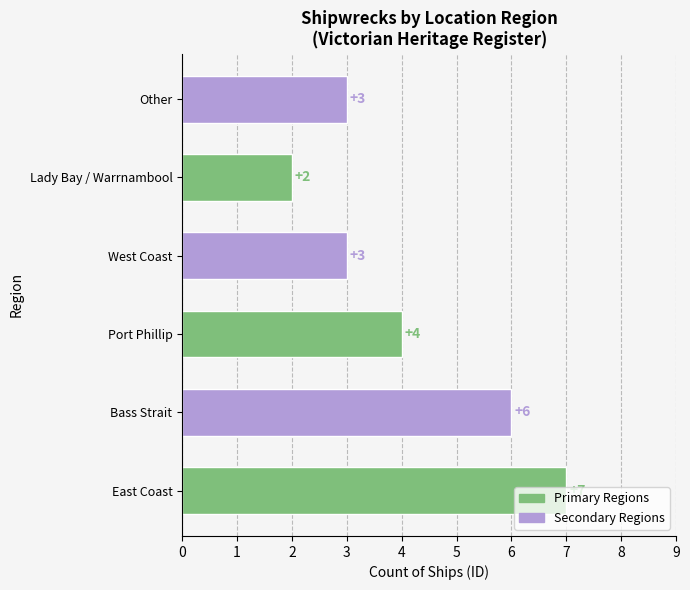

How many bars are there in total?

6